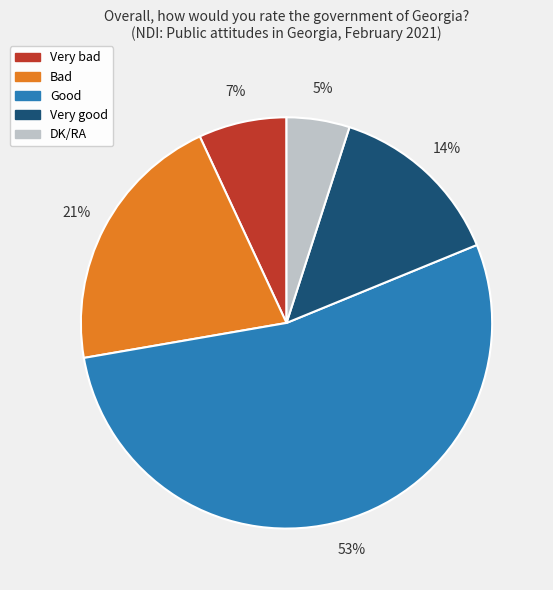

Is it true that Very good is 28% of the pie?

False